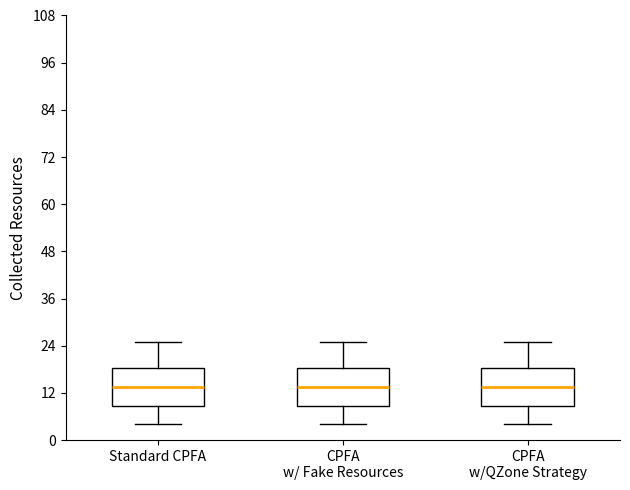

Where is the lower edge of the box for CPFA w/QZone Strategy on the y-axis? The values are not printed on the chart, so give them approximately, as read against the axis.

8